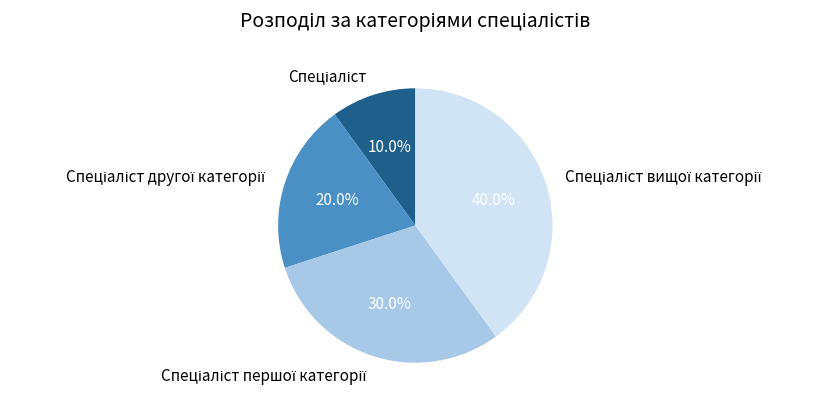

Does any single category account for the majority?

No